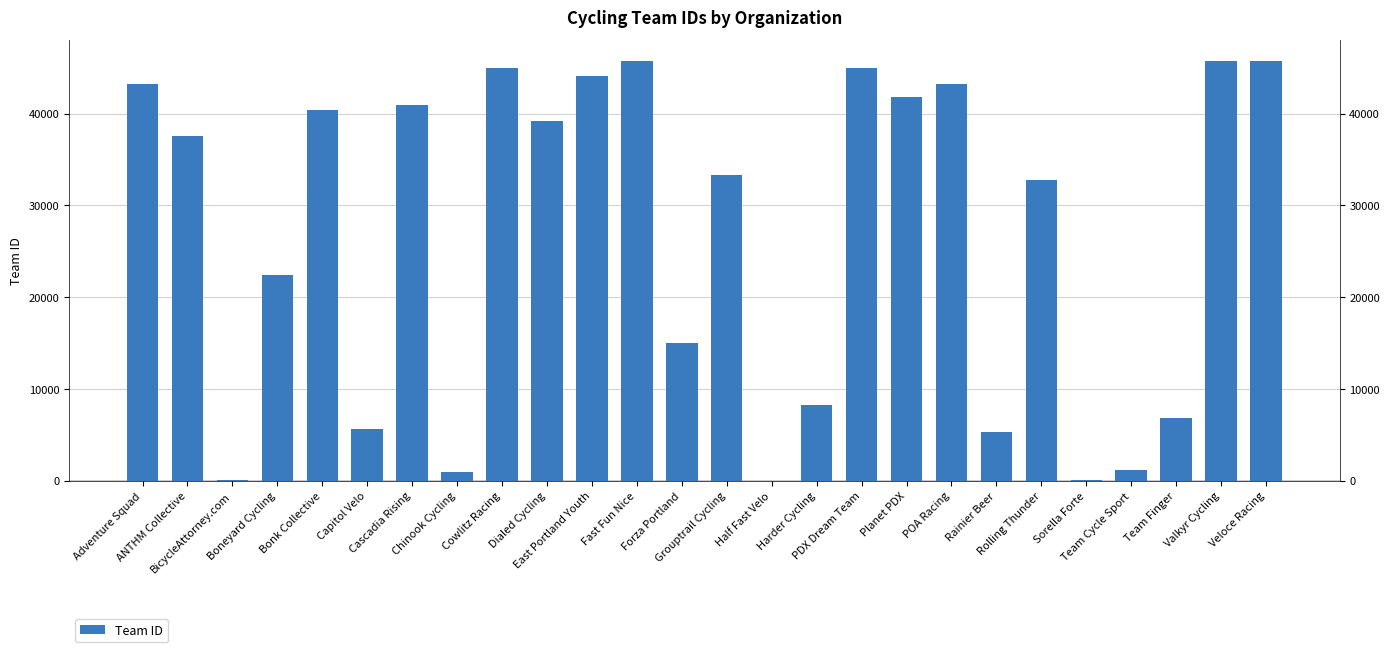

What is the sum of all values?

689460